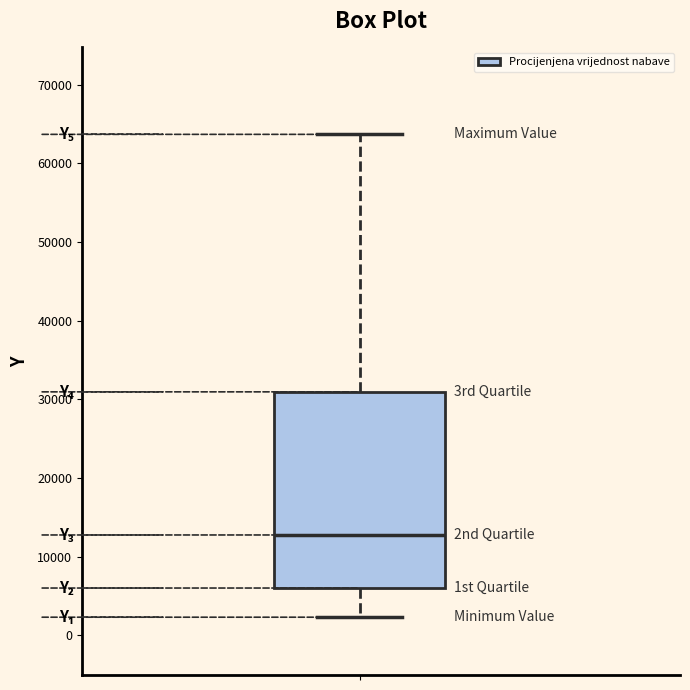

Read this box plot against the y-axis: the position of the median line, the range covered by the box, and the ends of both whiskers. The values are not printed on the chart, so give them approximately, as read against the axis.

median 13000, box 6000 to 31000, whiskers 2000 to 64000